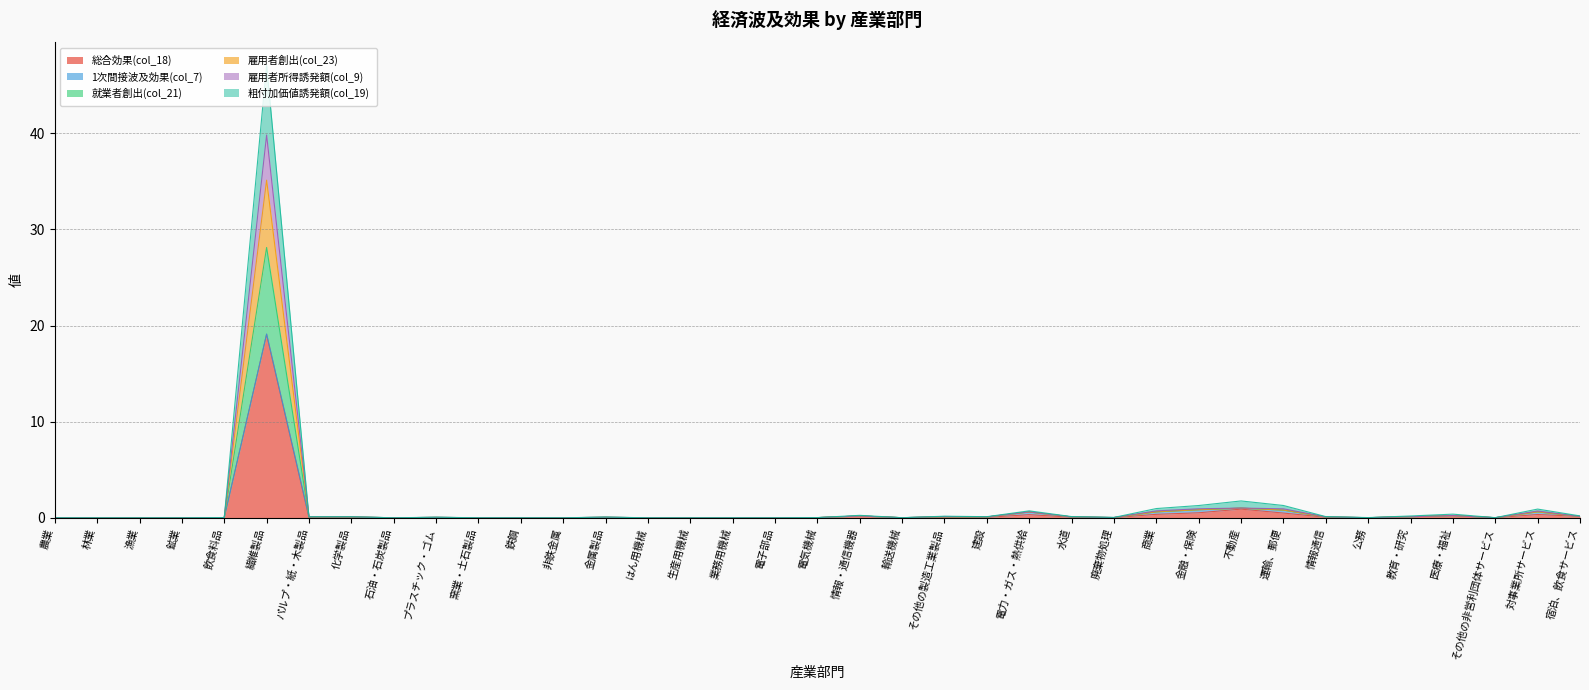

Does the chart have visible grid lines?

Yes